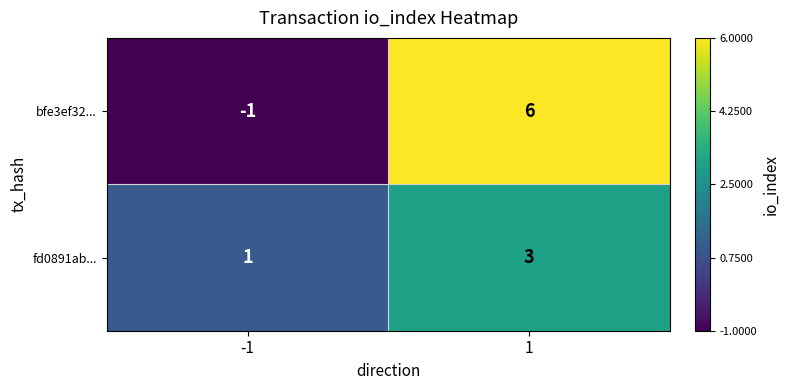

At 1, list the series in order from smallest to largest.

fd0891ab..., bfe3ef32...